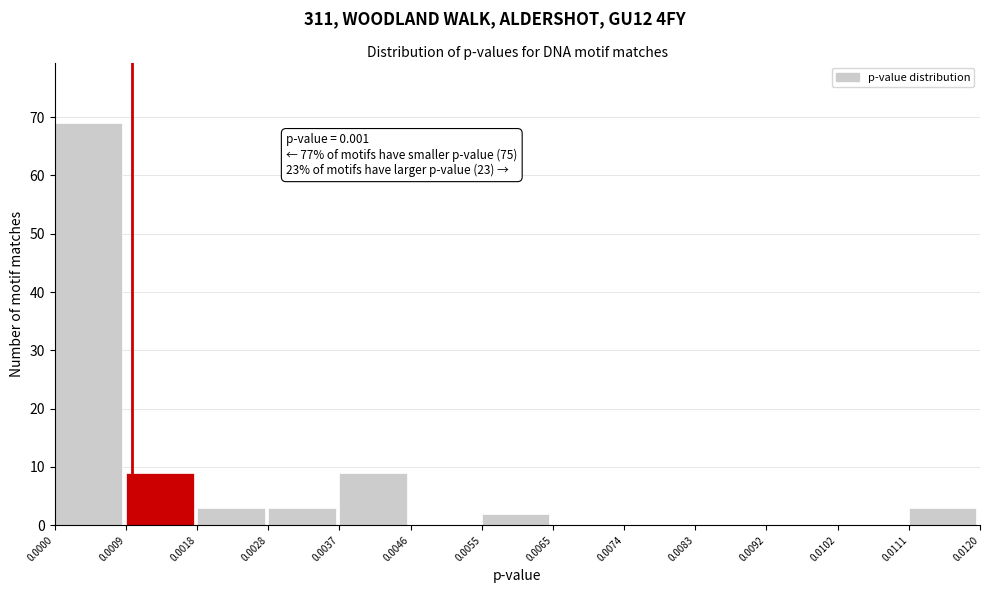

Over which range of the x-axis is the bar tallest?

0.0000 to 0.0009